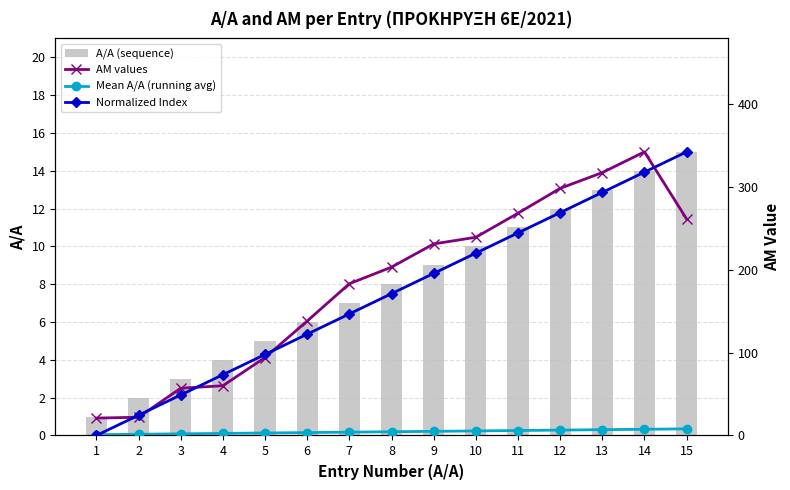

What is the difference between the maximum and minimum values in the ΑΜ values series?

321.0